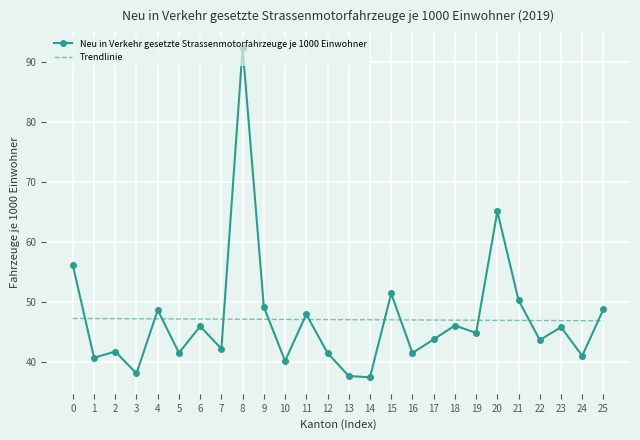

Is the value of Neu in Verkehr gesetzte Strassenmotorfahrzeuge je 1000 Einwohner at 25 greater than the value of Trendlinie at 10?

Yes